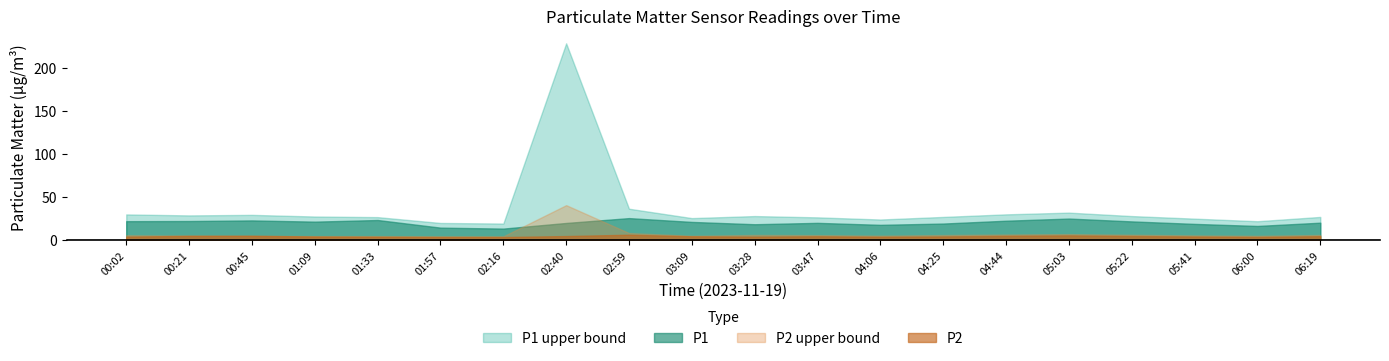

At which label does P1_upper first exceed 27?

00:02